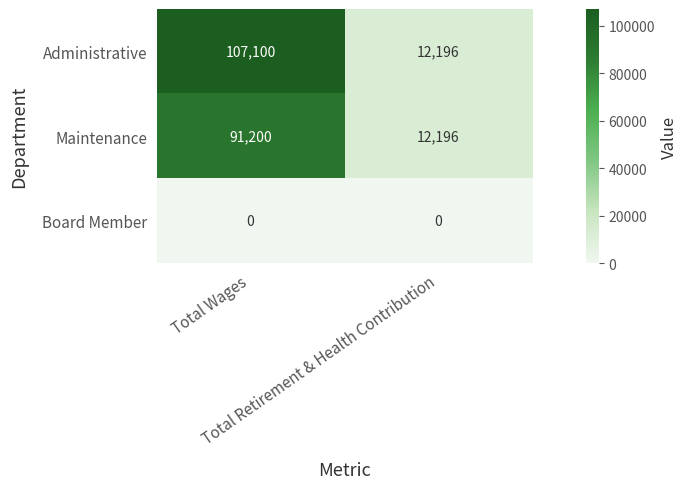

What is the maximum value shown in the chart?

107100